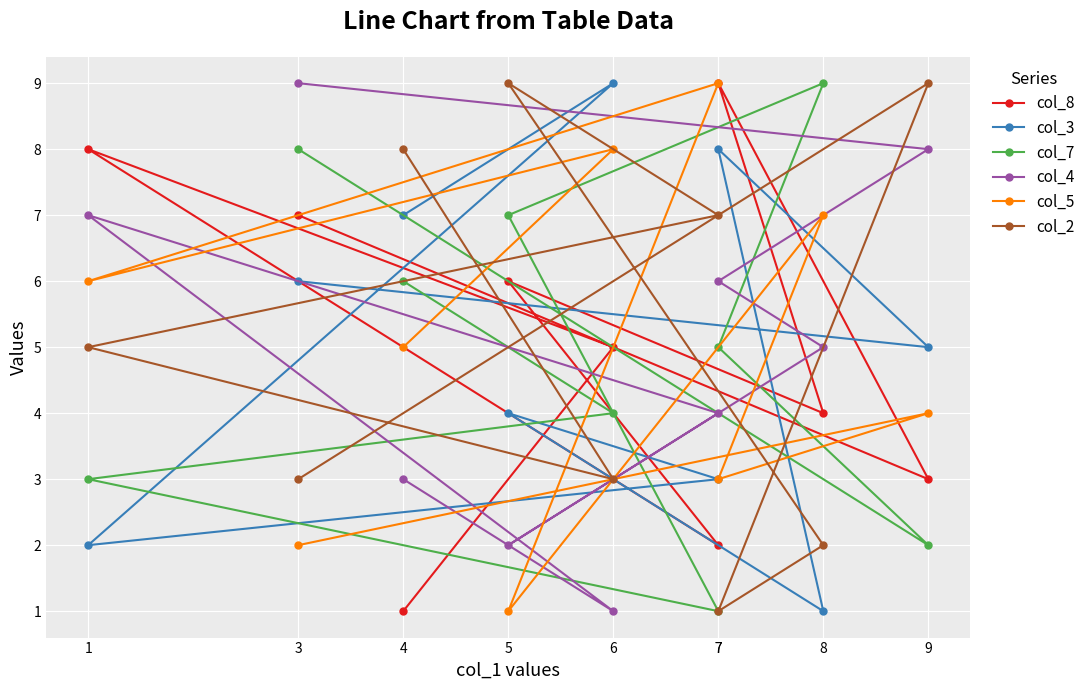

What is the difference between the col_3 values at 4 and 1?

5